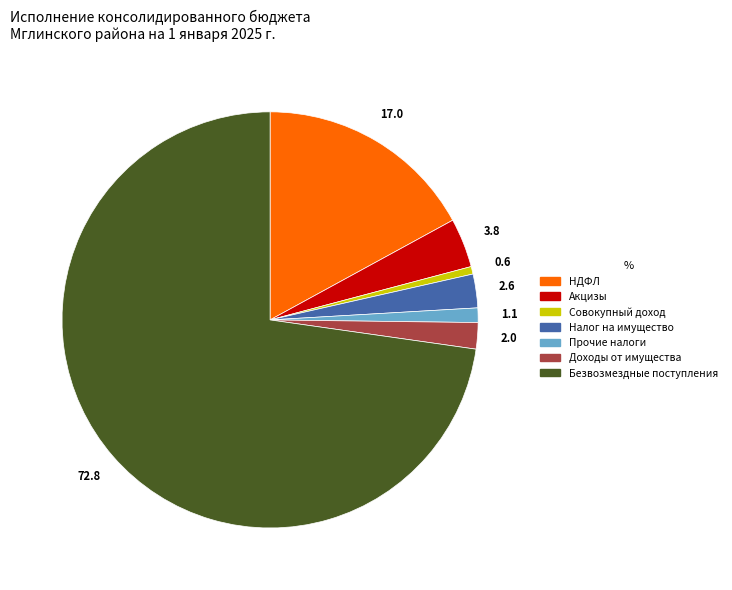

Is there a majority slice in this chart?

Yes